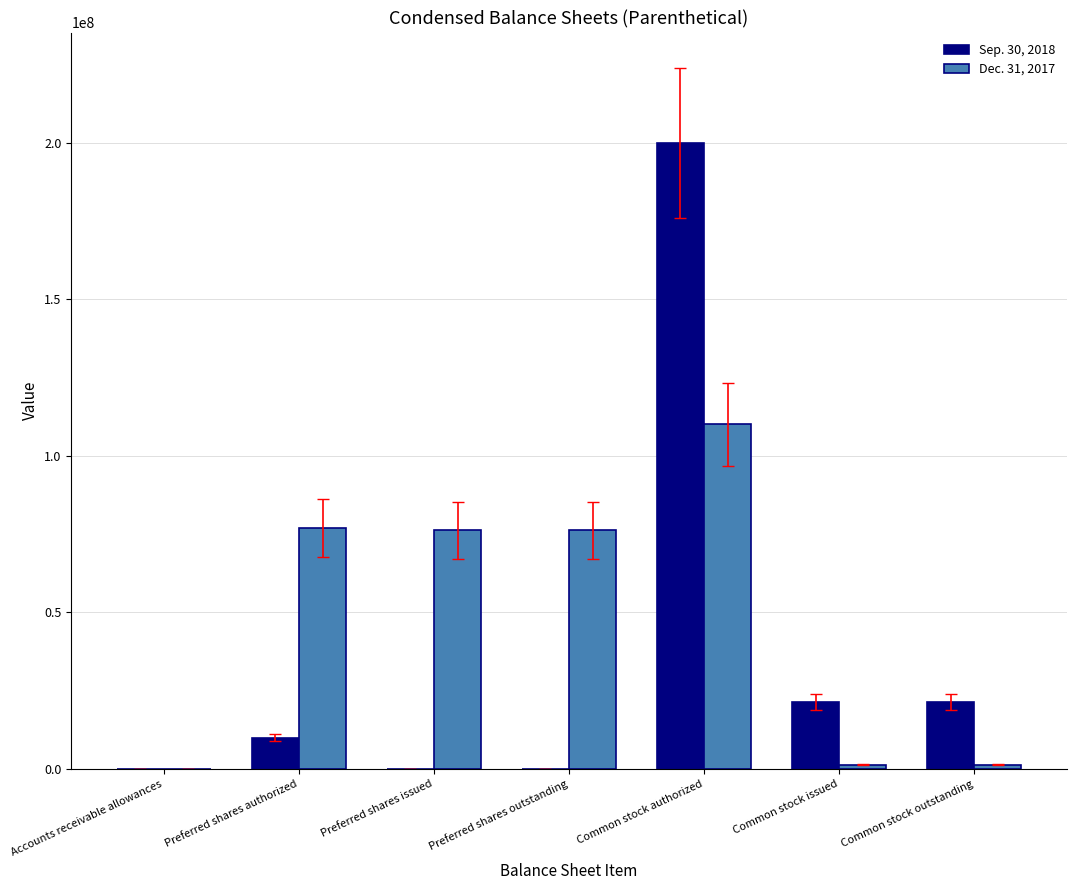

The Sep. 30, 2018 series shows -64462684 at Preferred shares outstanding. True or false?

False